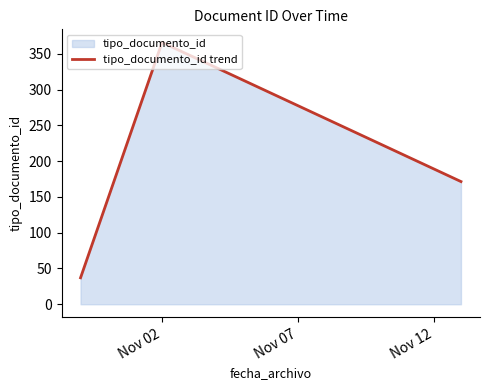

What is the sum of all values?

574.5